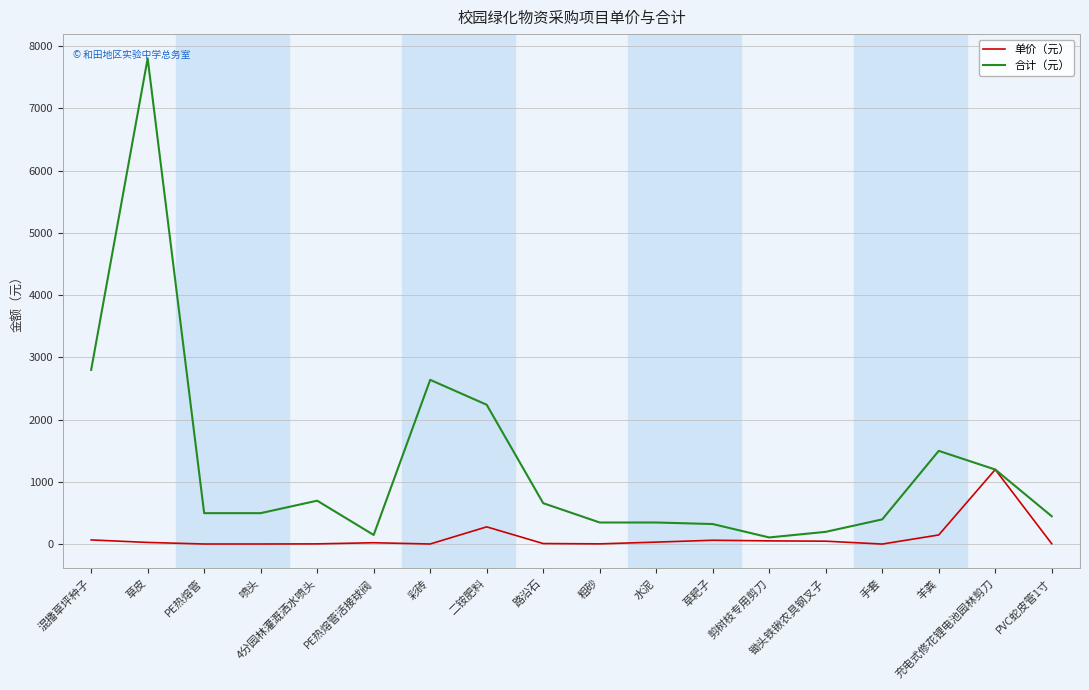

At which category is the sum across all series the highest?

草皮